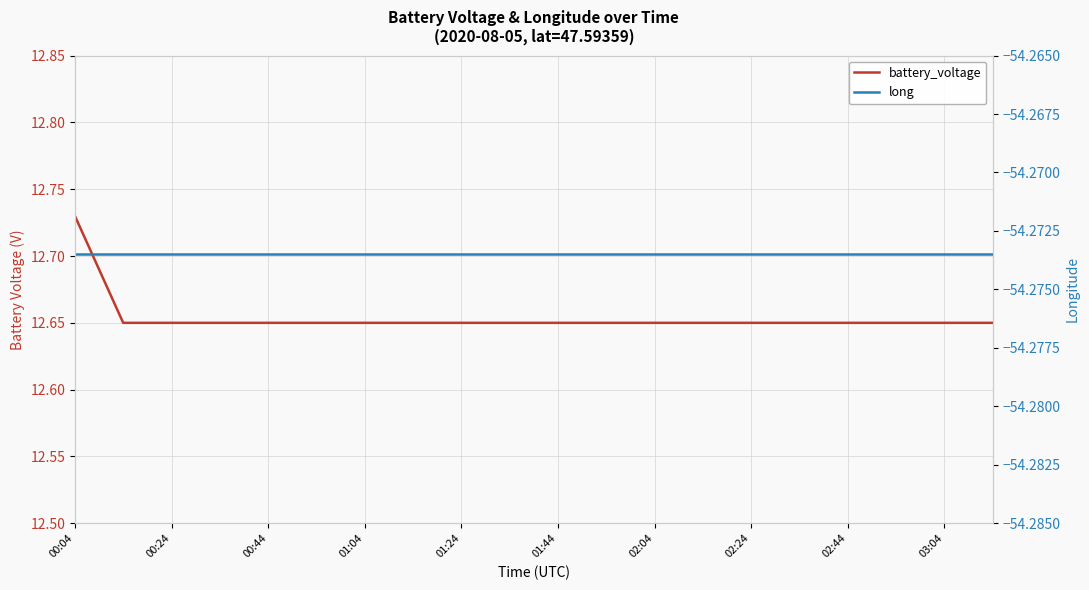

What is the value of the long point at the 9th from the left?

-54.3